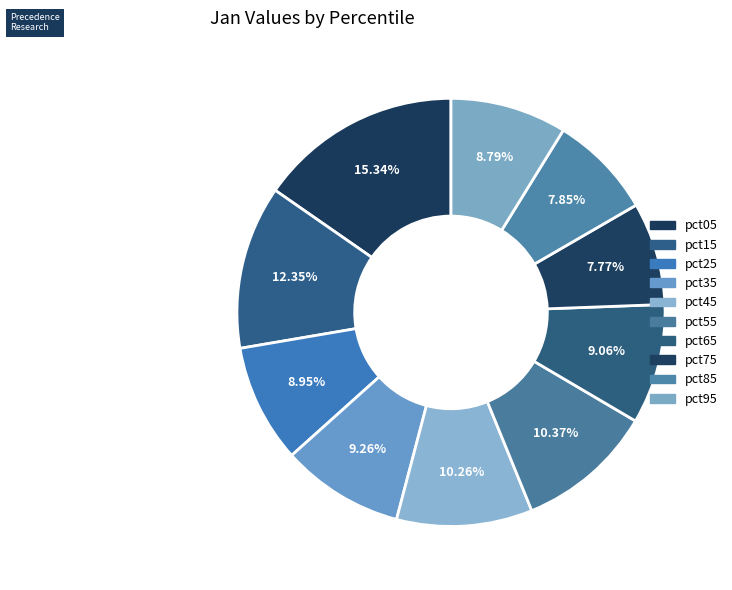

How many slices are in this pie chart?

10